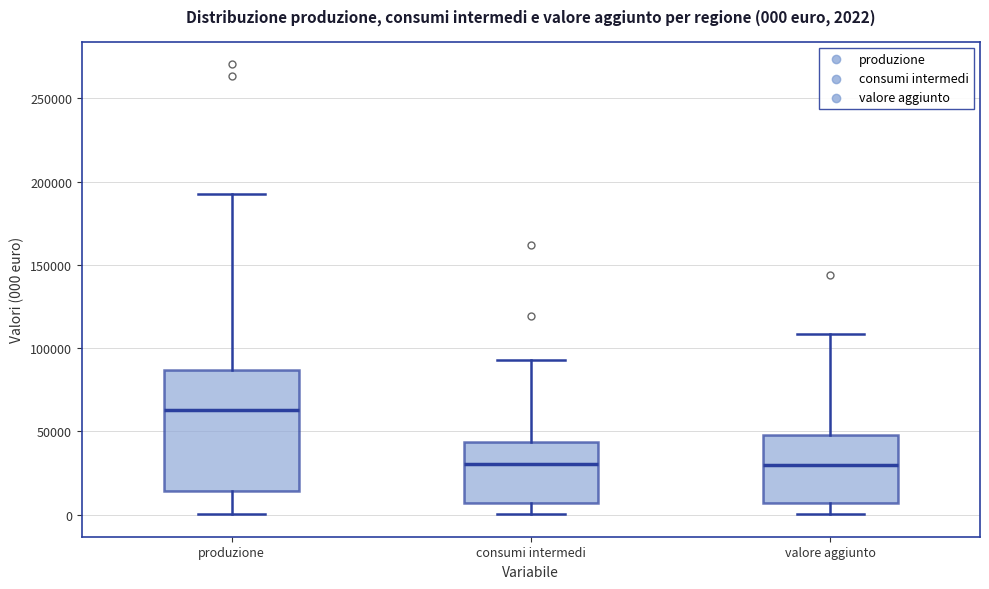

Which box is the tallest, from its lower edge to its upper edge?

produzione